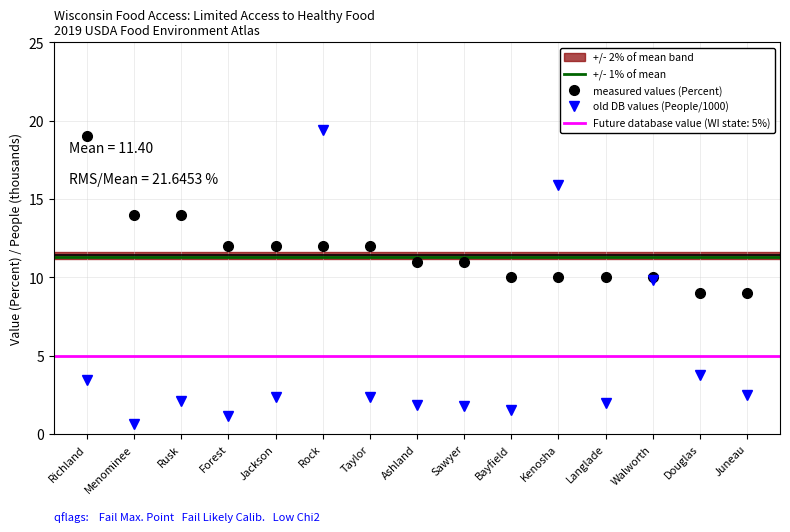

True or false: Value (Percent) has a value of 11.0 at Ashland.

True